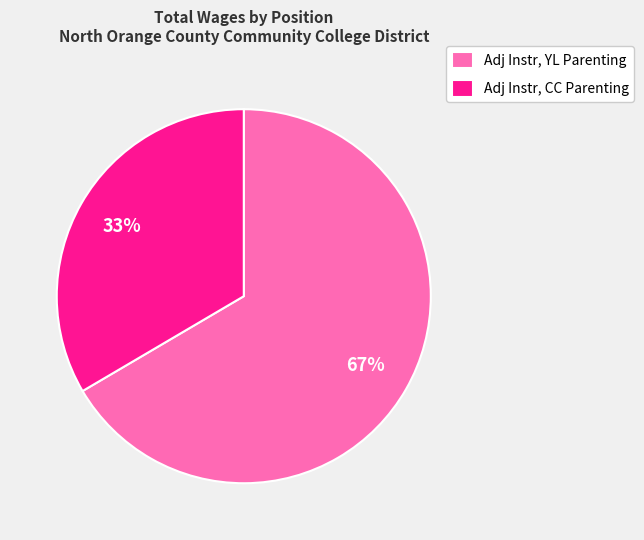

Which slice is the largest?

Adj Instr, YL Parenting